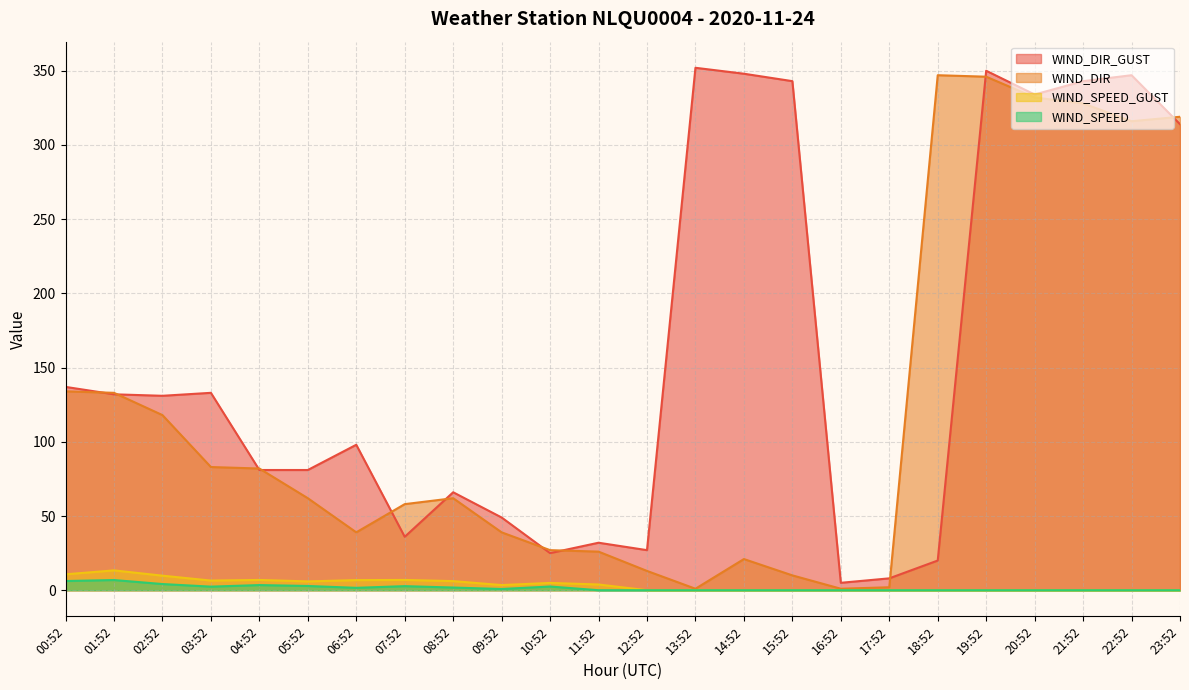

What is the difference between the highest and lowest values at 07:52?

55.2